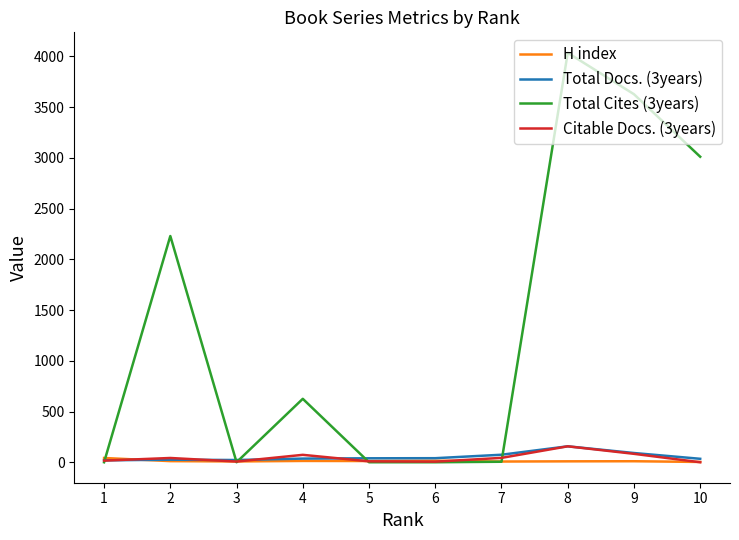

Which series has the largest range (max minus min)?

Total Cites (3years)